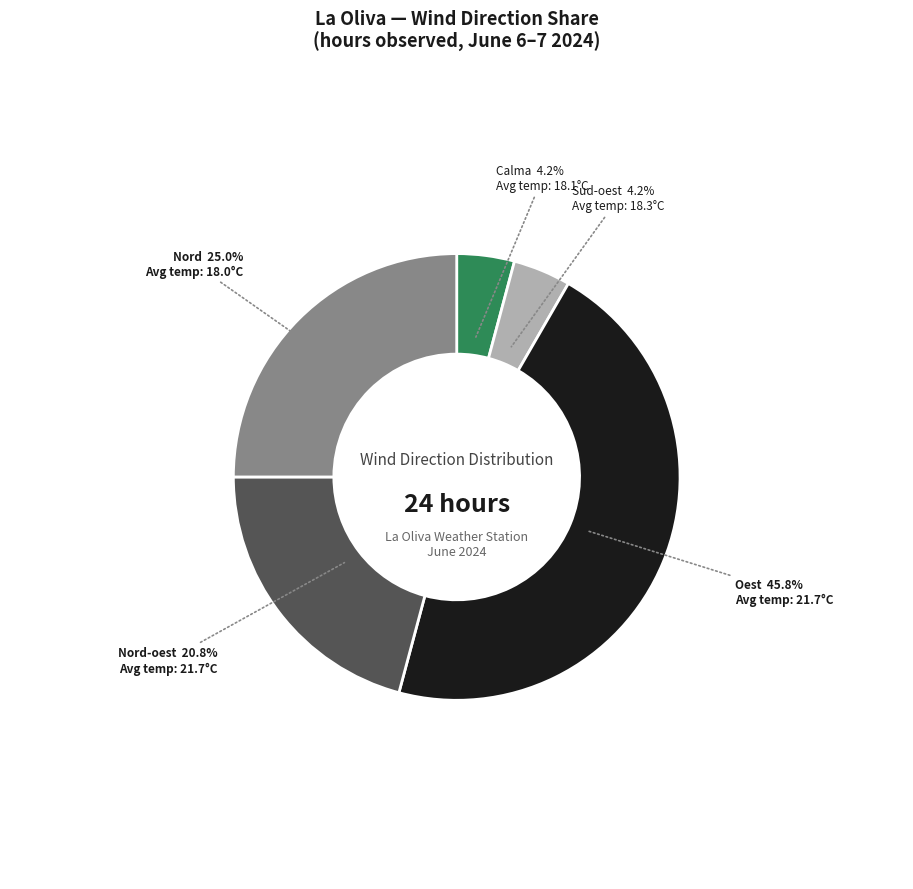

How many slices are in this pie chart?

5